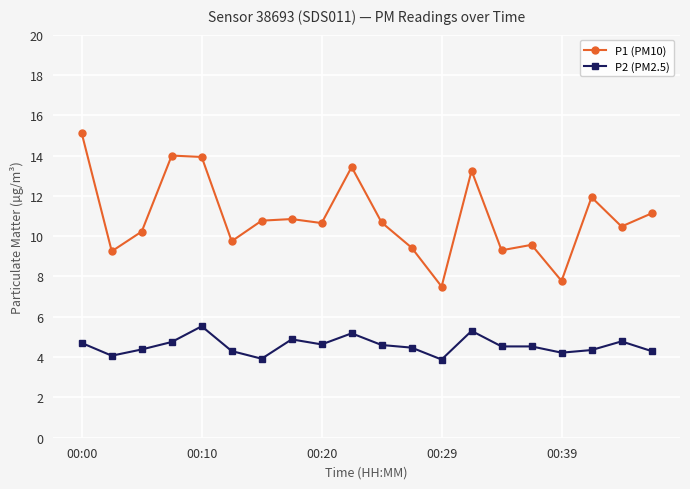

True or false: P1 (PM10) and P2 (PM2.5) intersect in this chart.

False